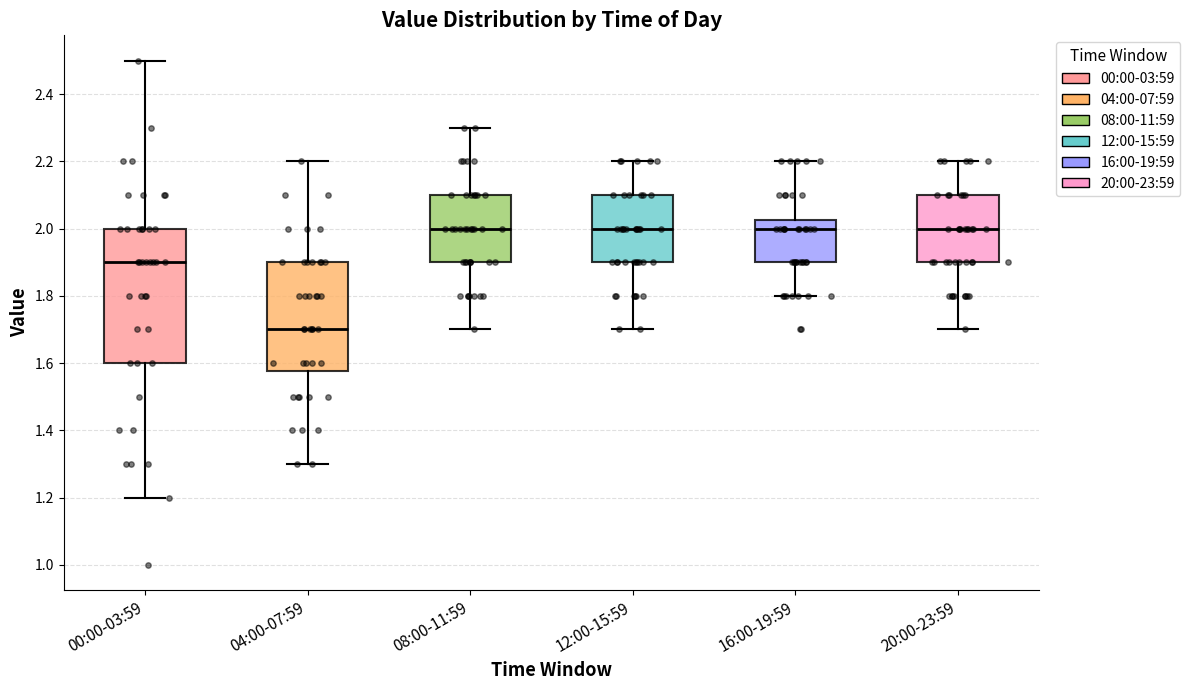

Which box's median line is the lowest?

04:00-07:59